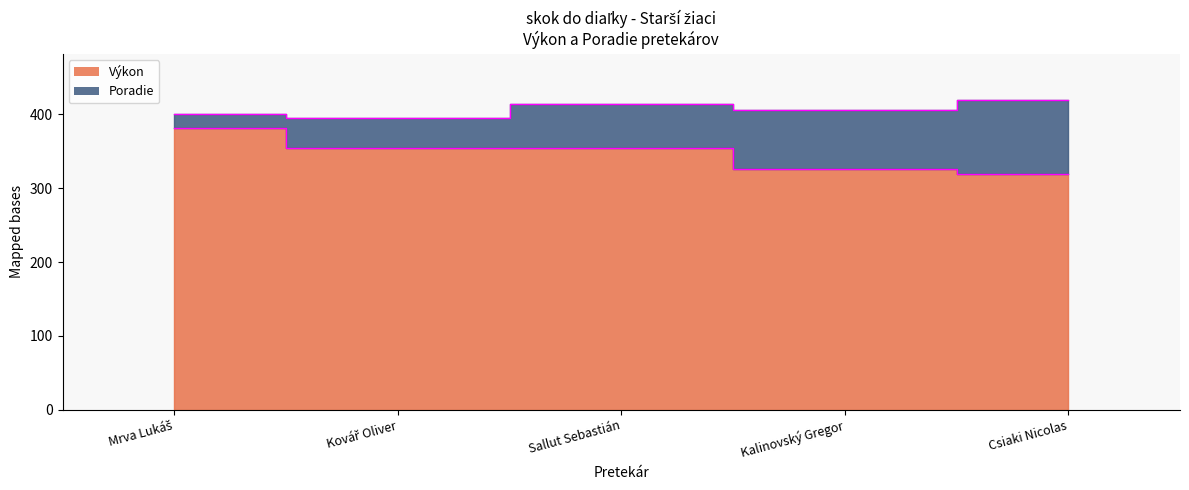

What is the difference between the values at Kalinovský Gregor and Mrva Lukáš?

55